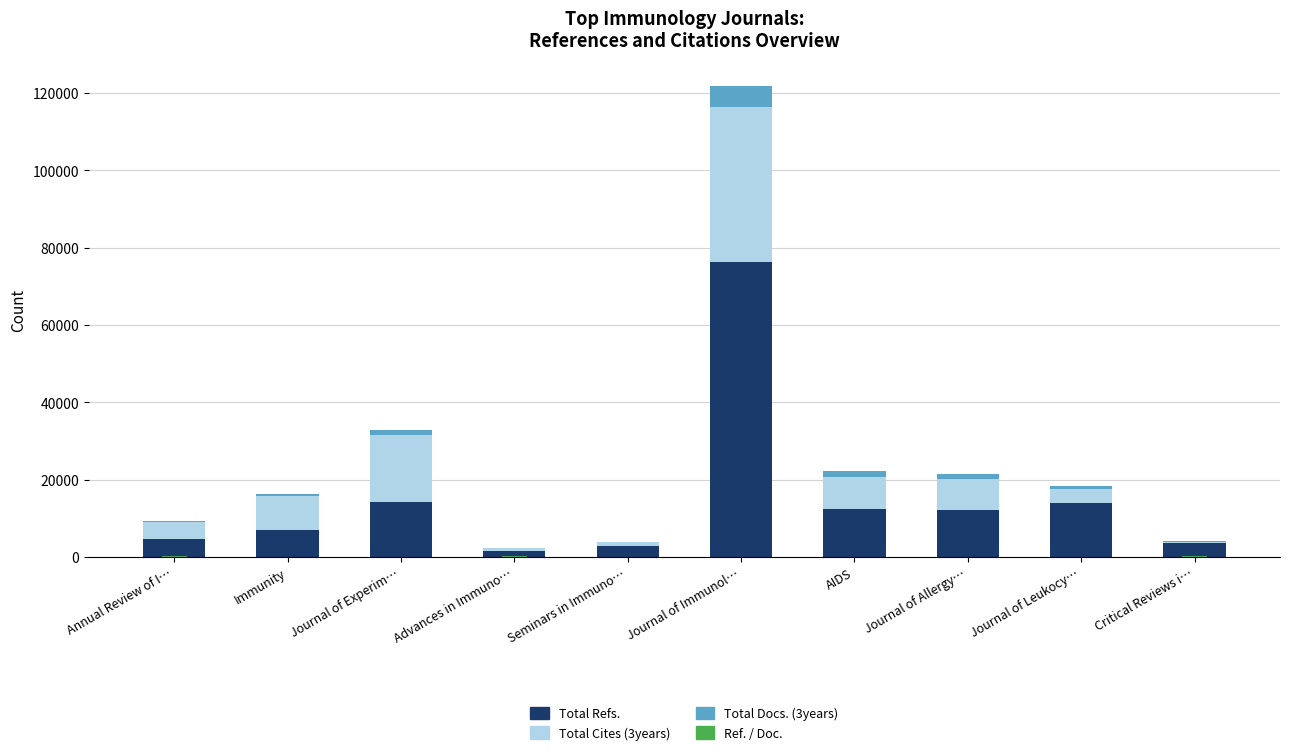

What is the difference between the highest and lowest values at Advances in Immuno…?

1480